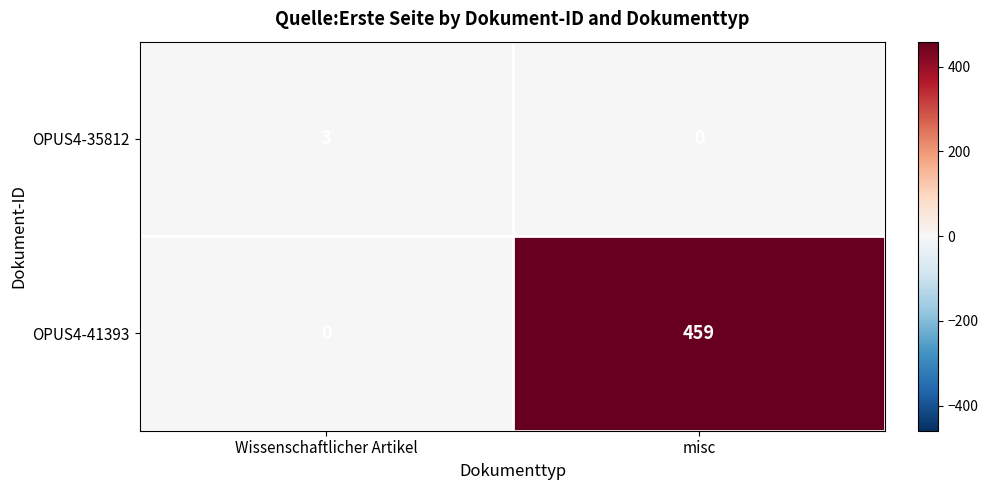

Which series changed the most between Wissenschaftlicher Artikel and misc?

OPUS4-41393